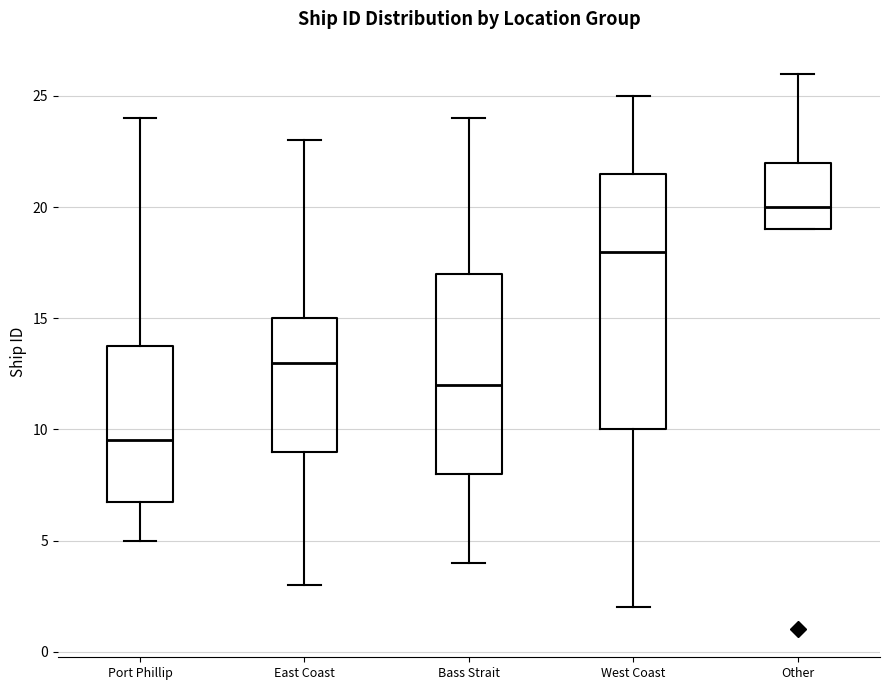

Which box is the tallest, from its lower edge to its upper edge?

West Coast